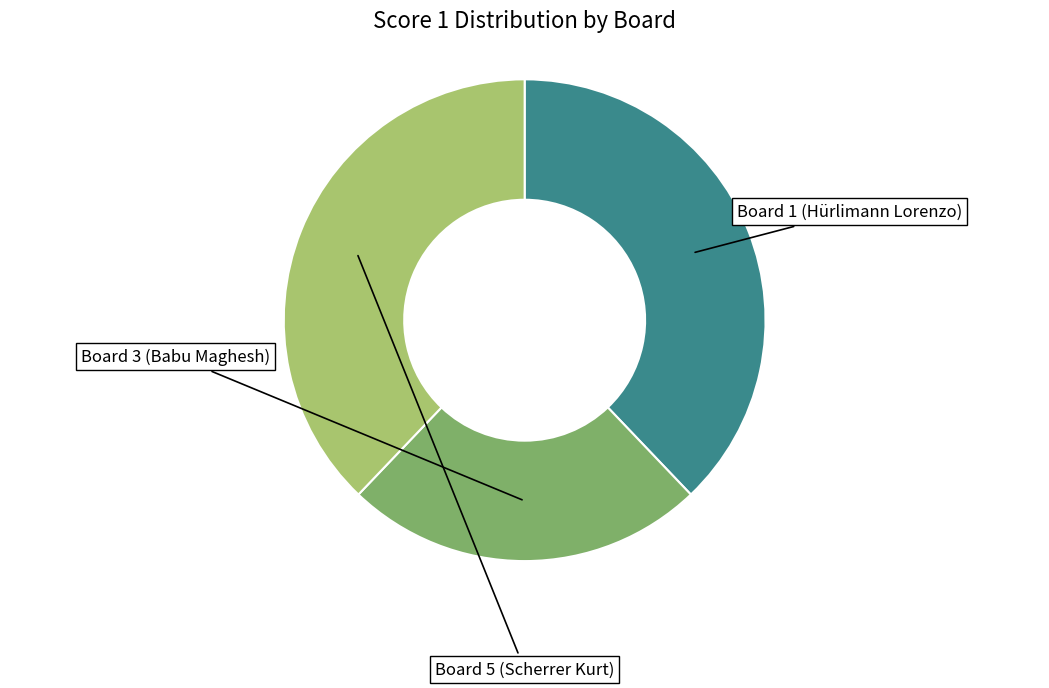

To the nearest percent, what is the average slice percentage?

33%